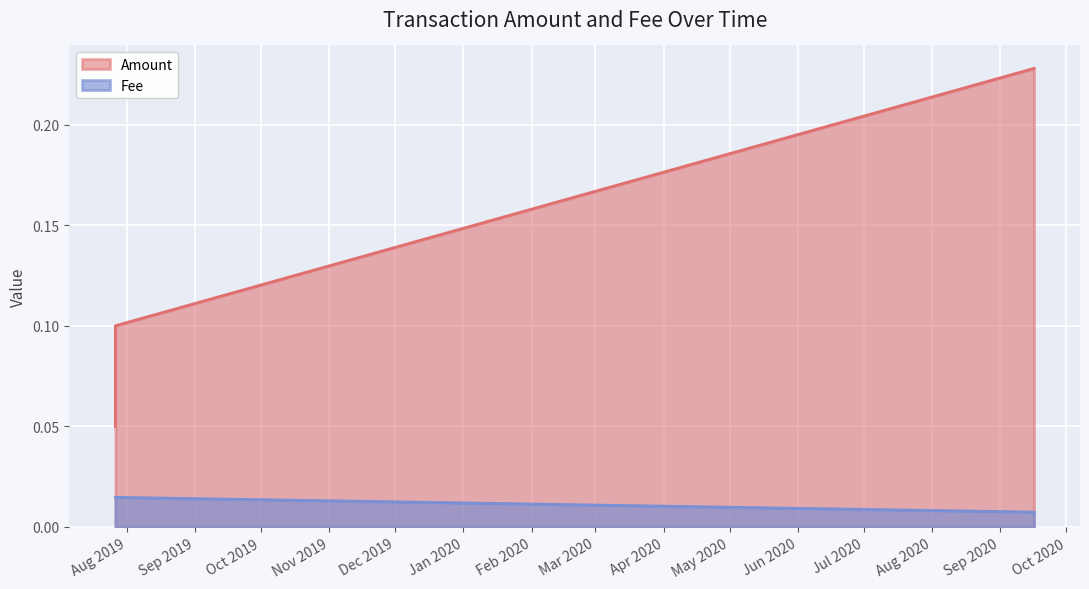

Which series has the largest total across all categories?

Amount